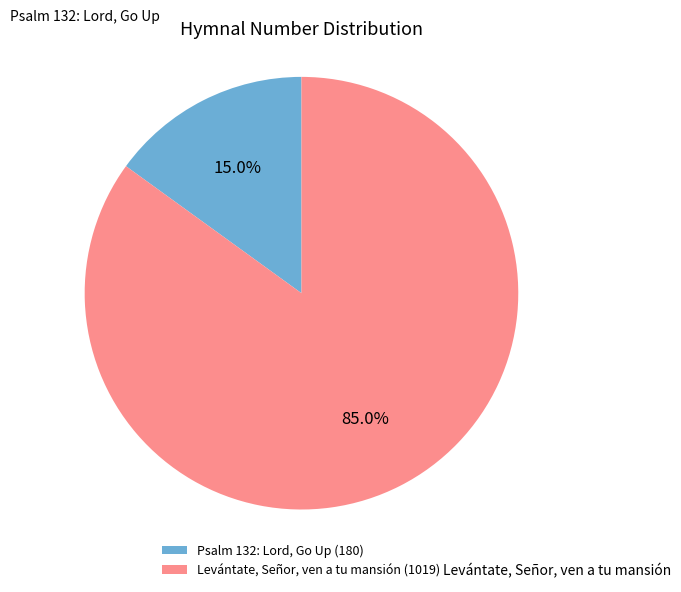

Is the sum of Psalm 132: Lord, Go Up and Levántate, Señor, ven a tu mansión greater than half?

Yes